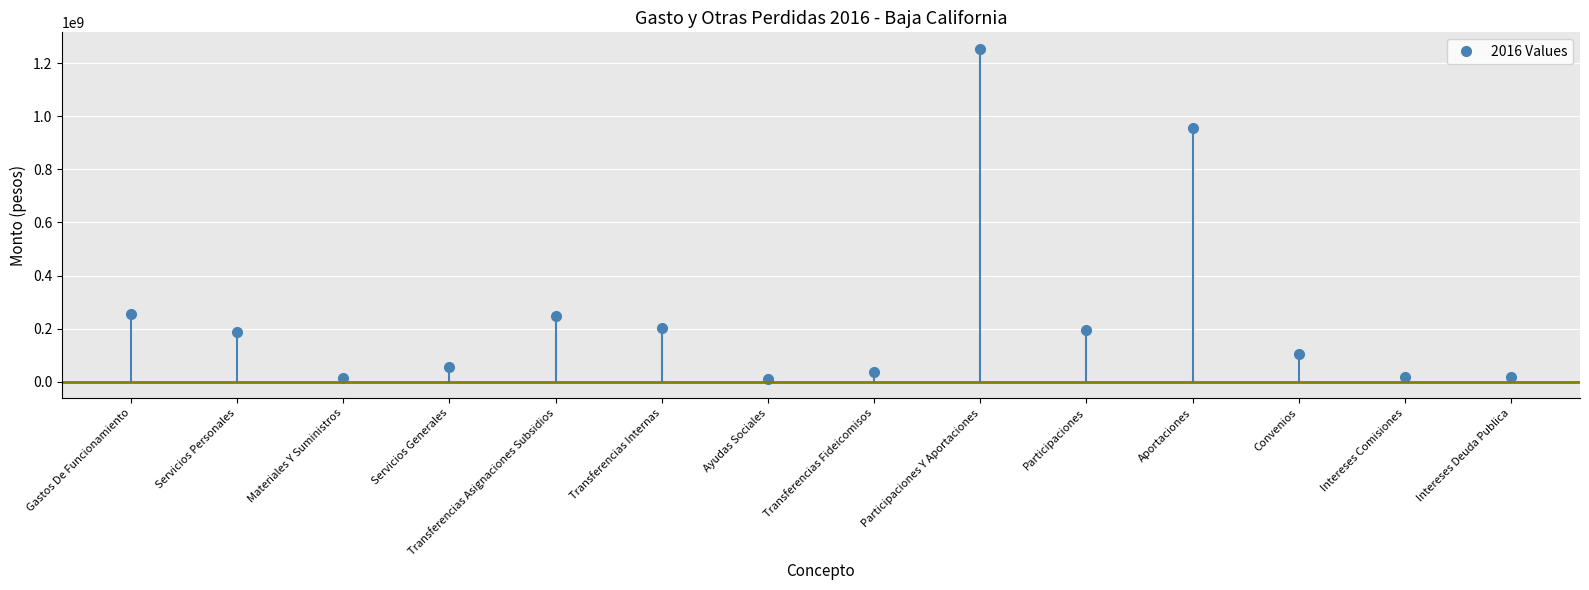

True or false: the data has more than 2 interior local peaks.

True